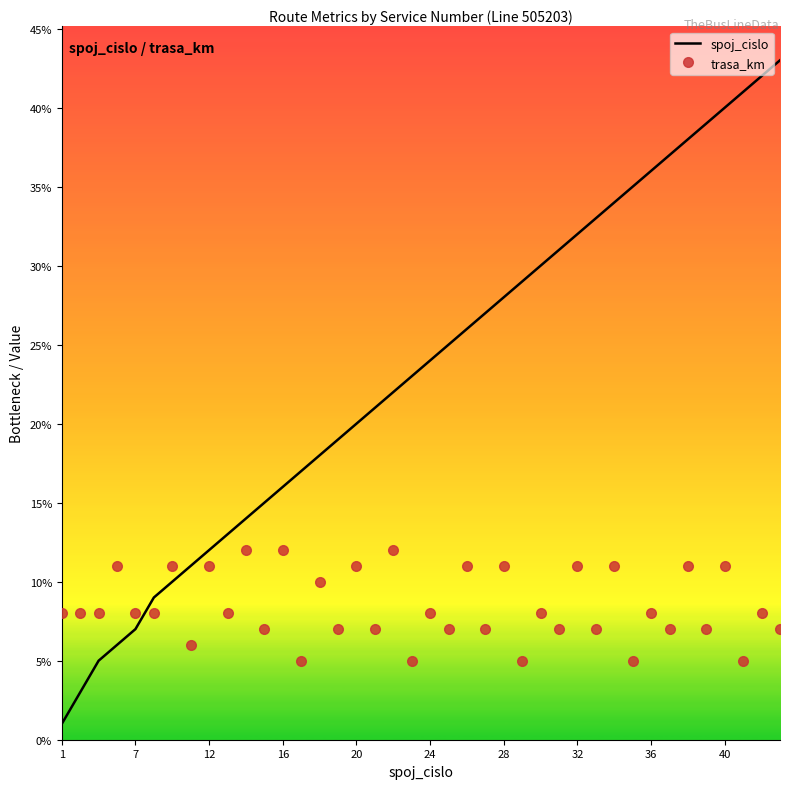

Which series ends up on top after the final intersection of spoj_cislo and trasa_km?

spoj_cislo